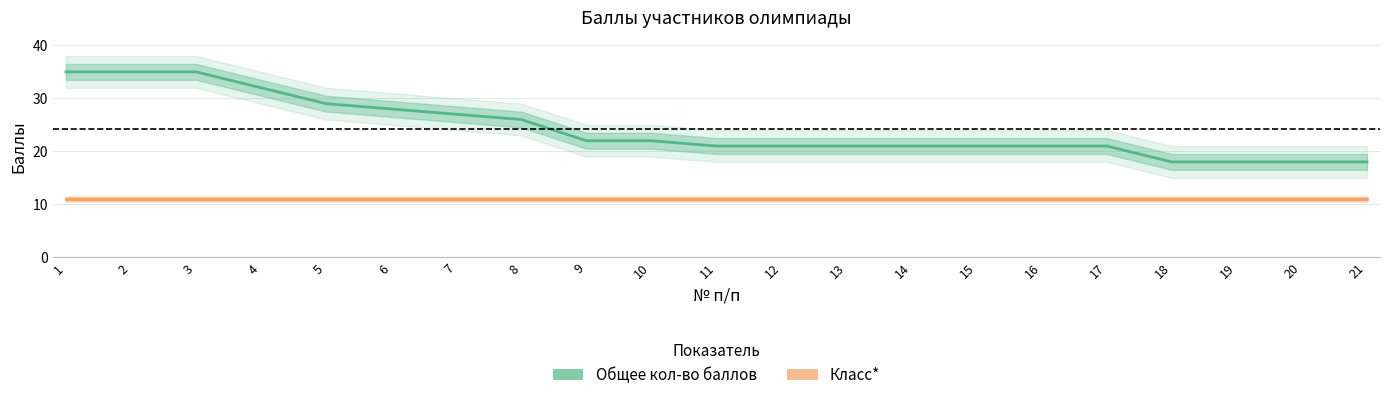

Reading right to left, what are all the values shown in this chart?

Общее кол-во баллов: 18	18	18	18	21	21	21	21	21	21	21	22	22	26	27	28	29	32	35	35	35
Класс*: 11	11	11	11	11	11	11	11	11	11	11	11	11	11	11	11	11	11	11	11	11